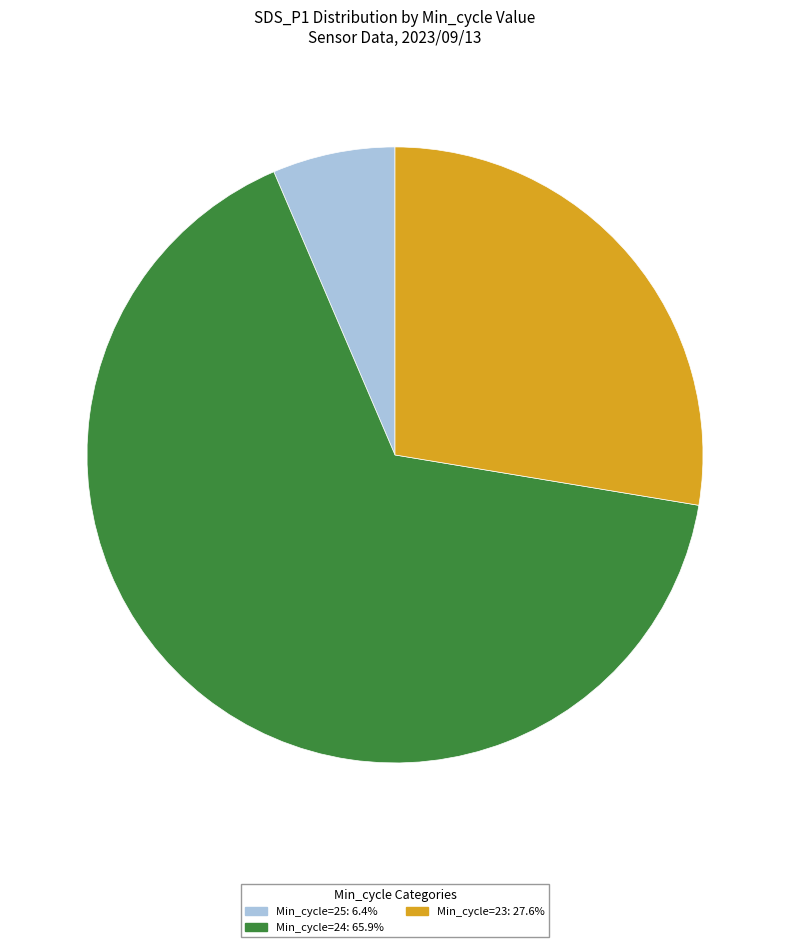

How many slices are in this pie chart?

3